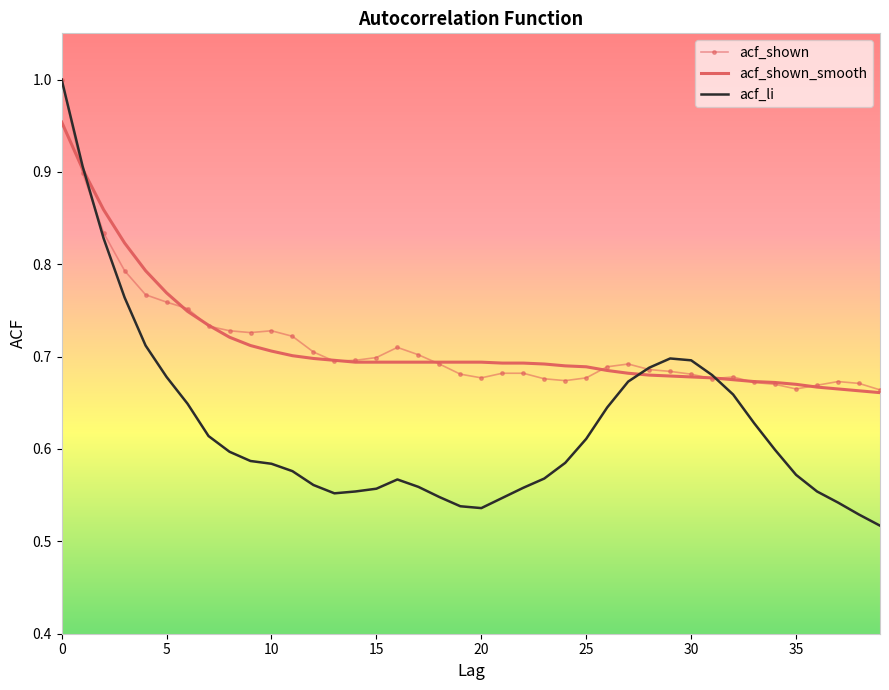

Which series has the widest spread of values?

acf_li